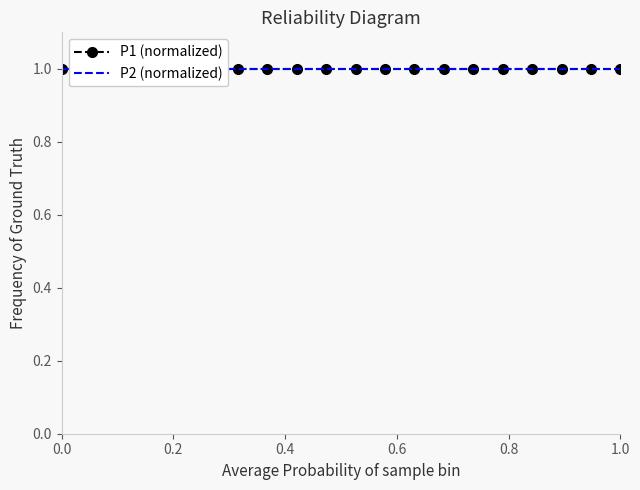

What position from the left is 18?

19